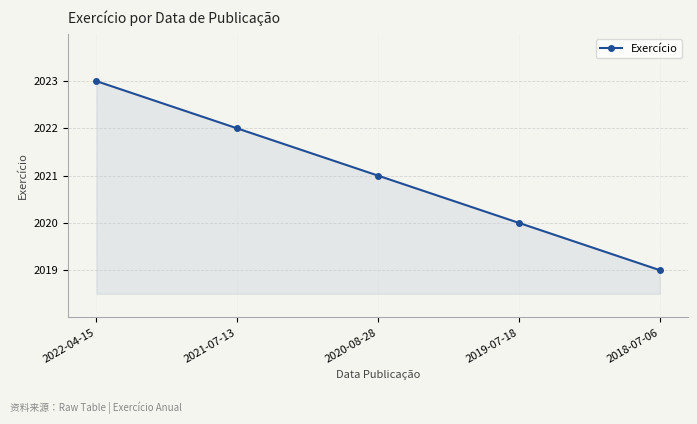

True or false: the data shows 2022 at 2021-07-13.

True